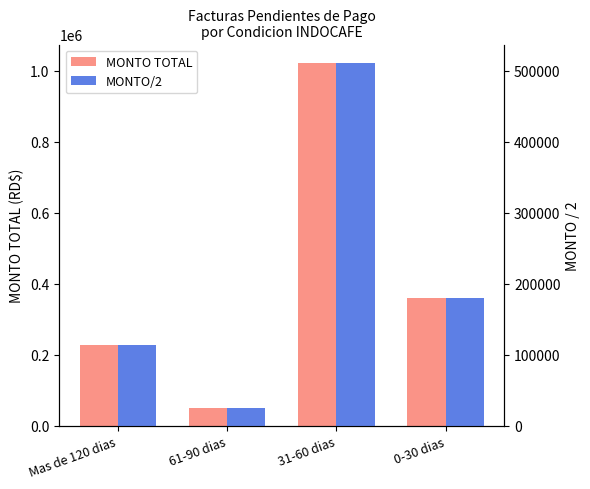

At which category is the sum across all series the highest?

31-60 dias